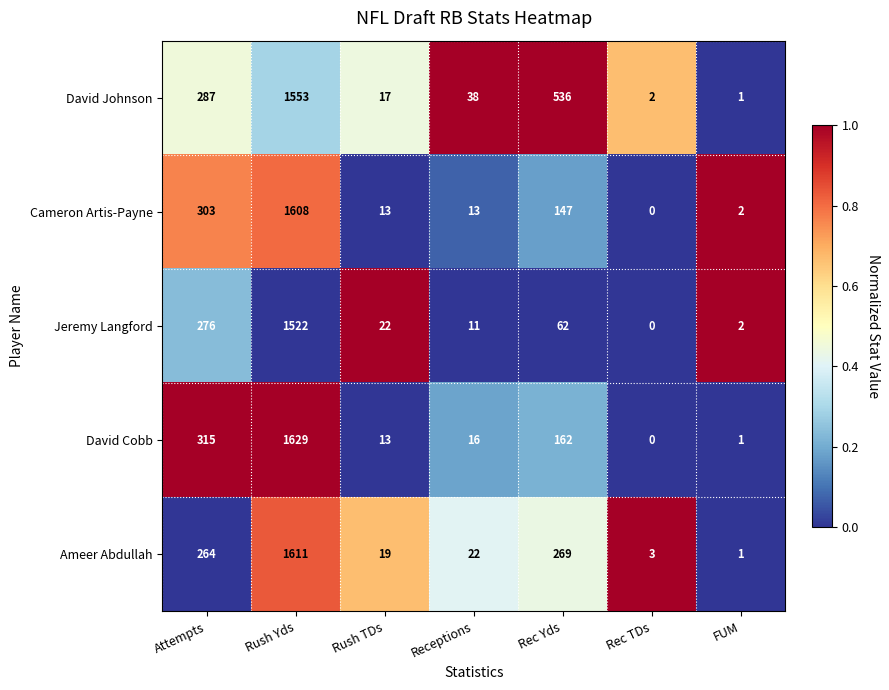

True or false: David Johnson has a value of 424 at Attempts.

False